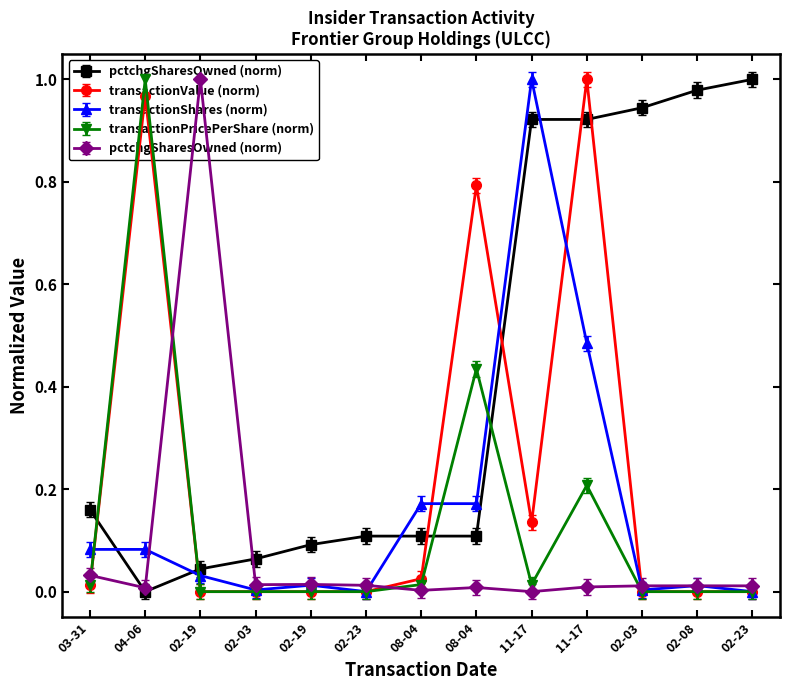

At which category does sharesOwnedFollowingTransaction reach its first local valley?

04-06